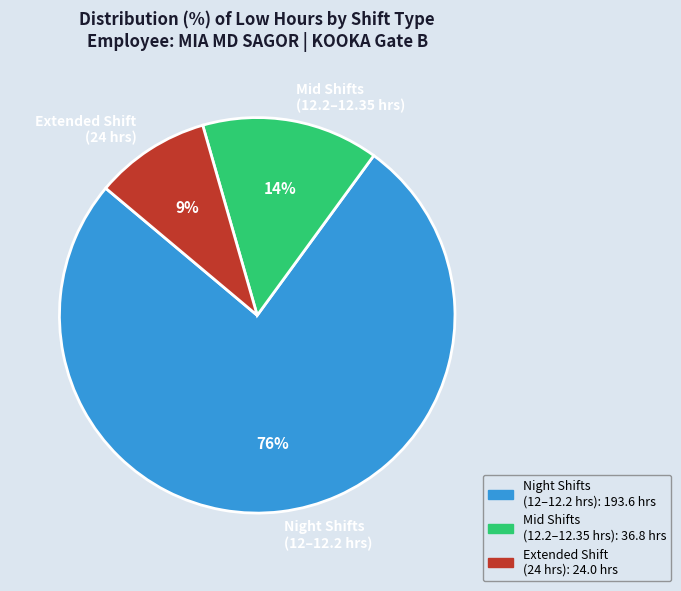

To the nearest percent, what percentage of the pie is Extended Shift (24 hrs)?

9%